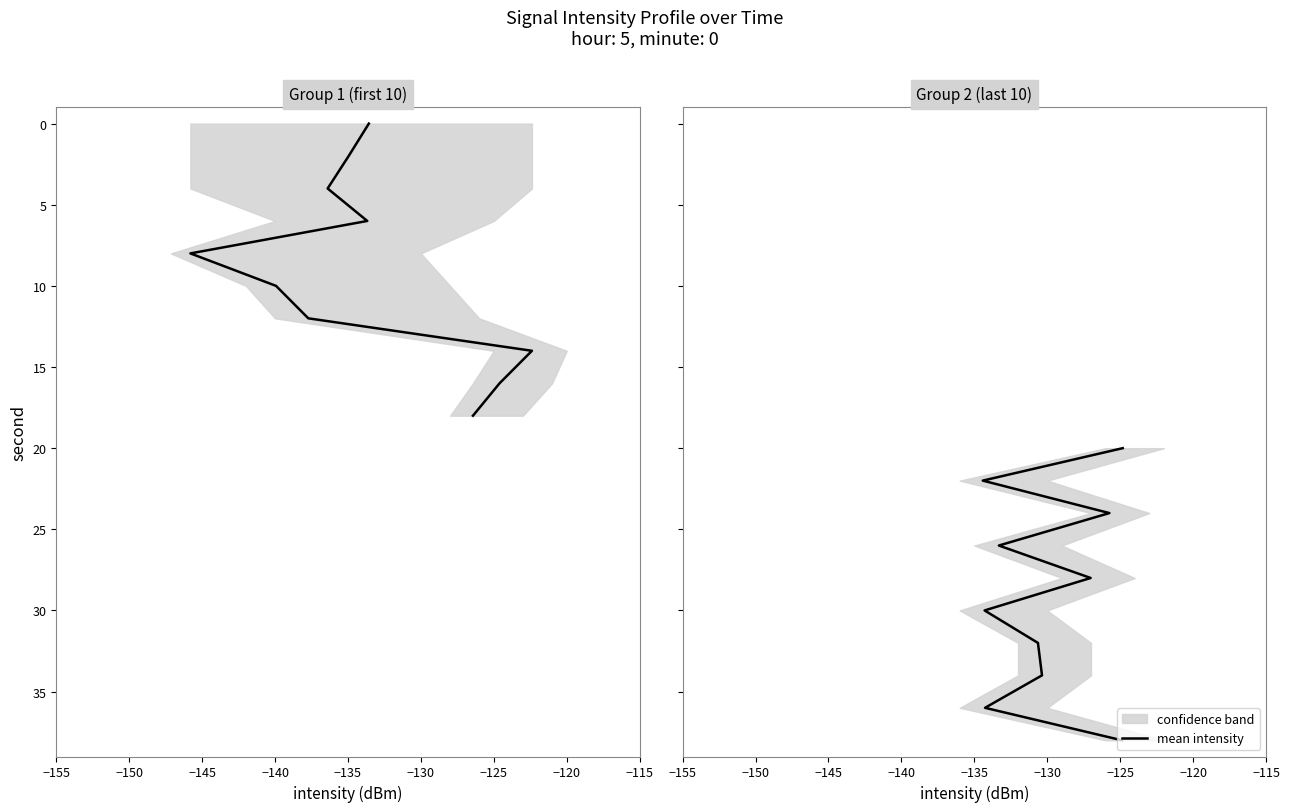

Reading right to left, list all the values displayed in this chart.

38	36	34	32	30	28	26	24	22	20